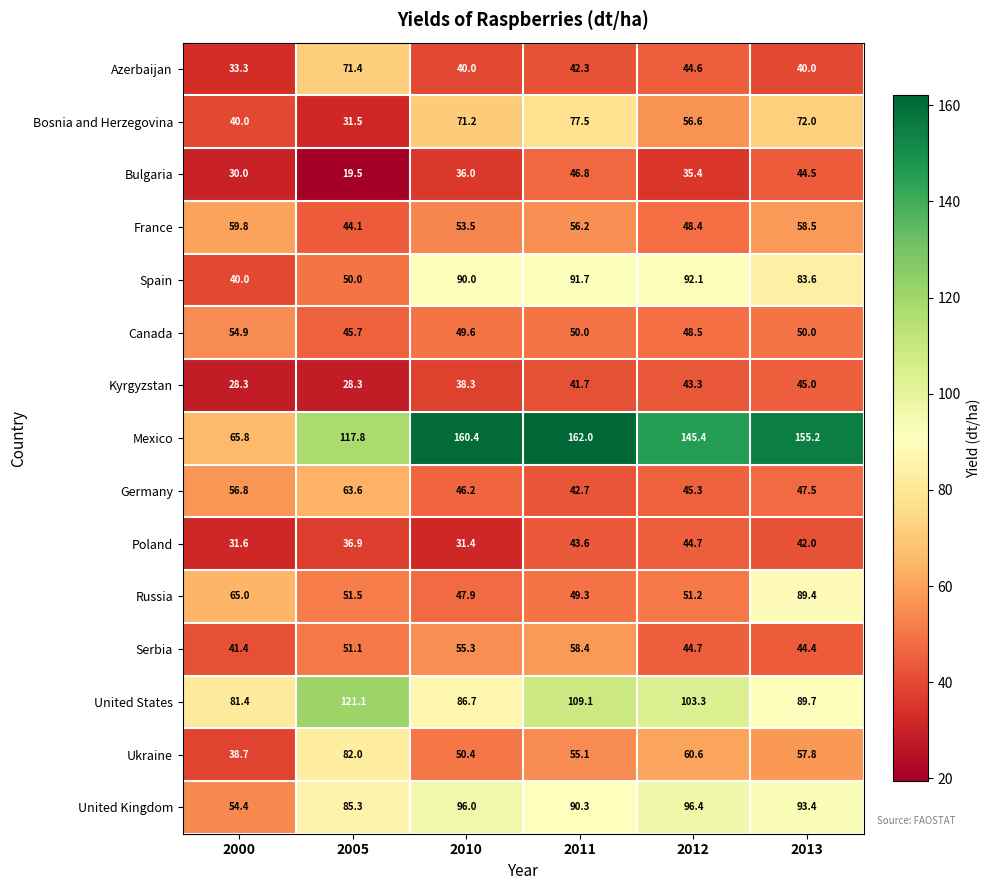

Is it true that Bulgaria equals 10.4 at 2013?

False